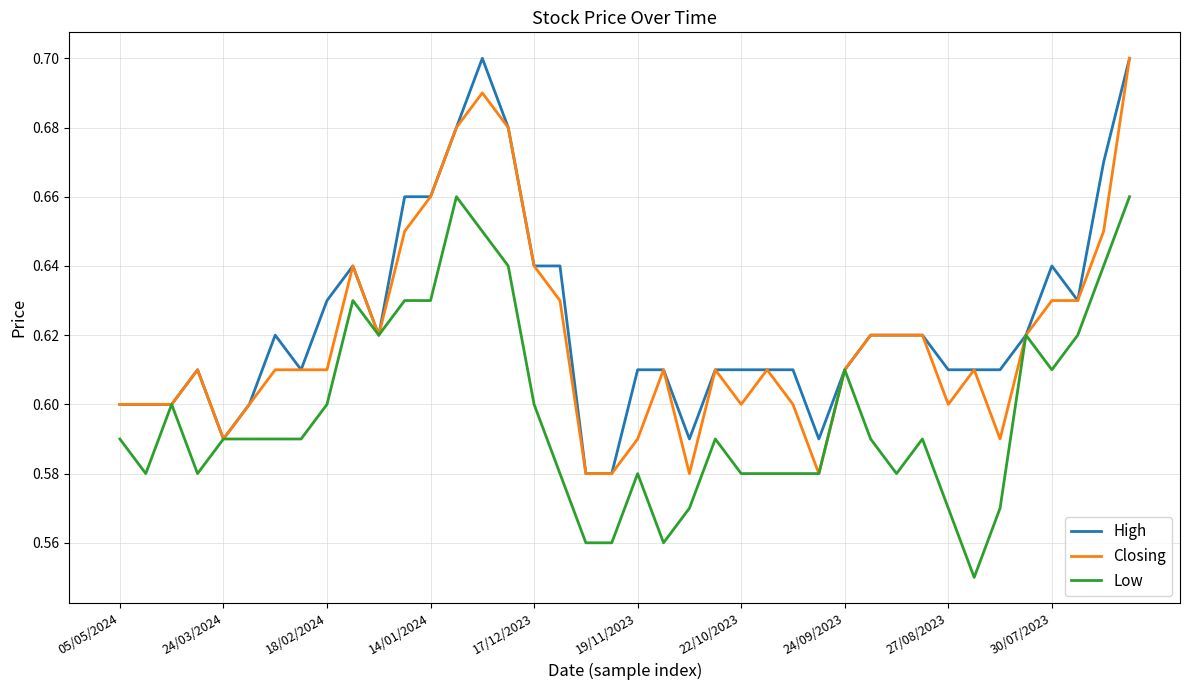

Rank the series by their average value, from highest to lowest.

High, Closing, Low